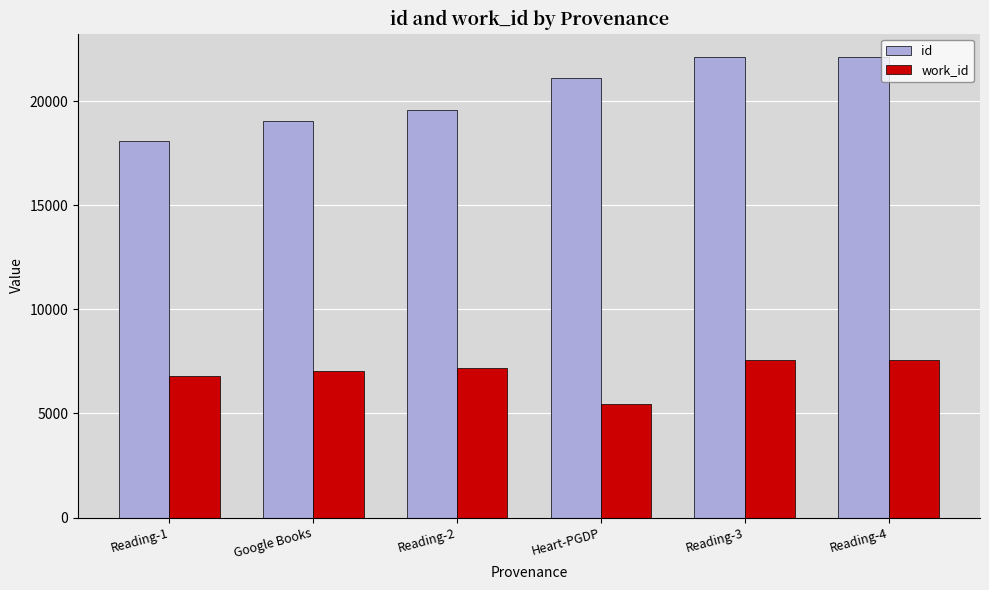

Are the bars grouped side by side (vs. stacked)?

Yes